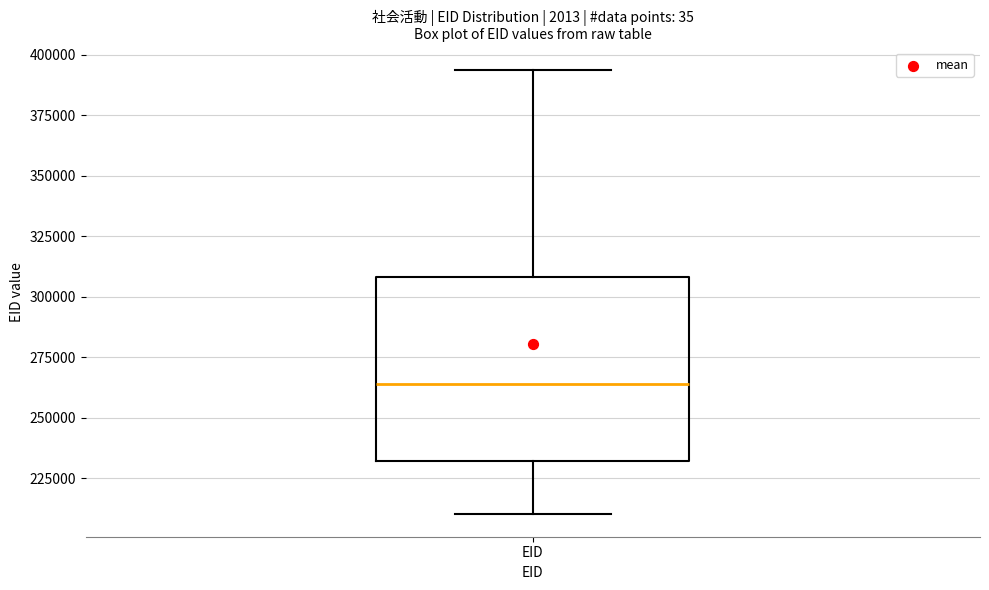

Transcribe this box plot: give where the median line is, the range the box spans, and where the two whiskers end, as read against the y-axis. The values are not printed on the chart, so give them approximately, as read against the axis.

median 265000, box 230000 to 310000, whiskers 210000 to 395000